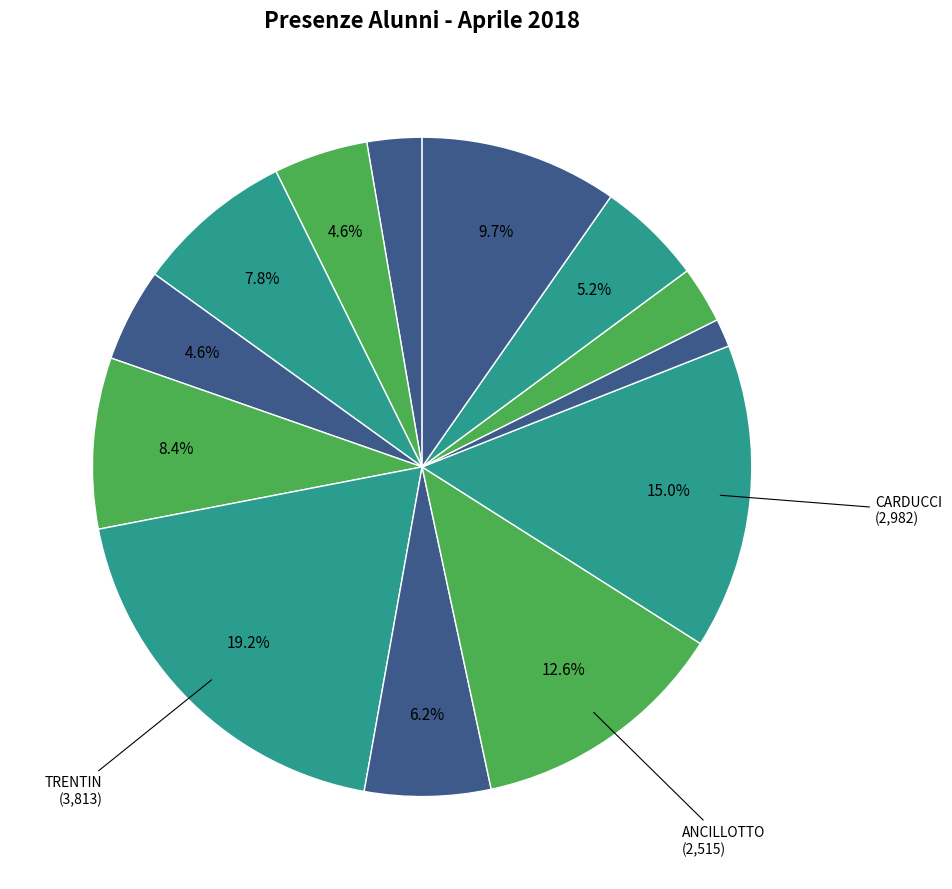

How many slices are in this pie chart?

13